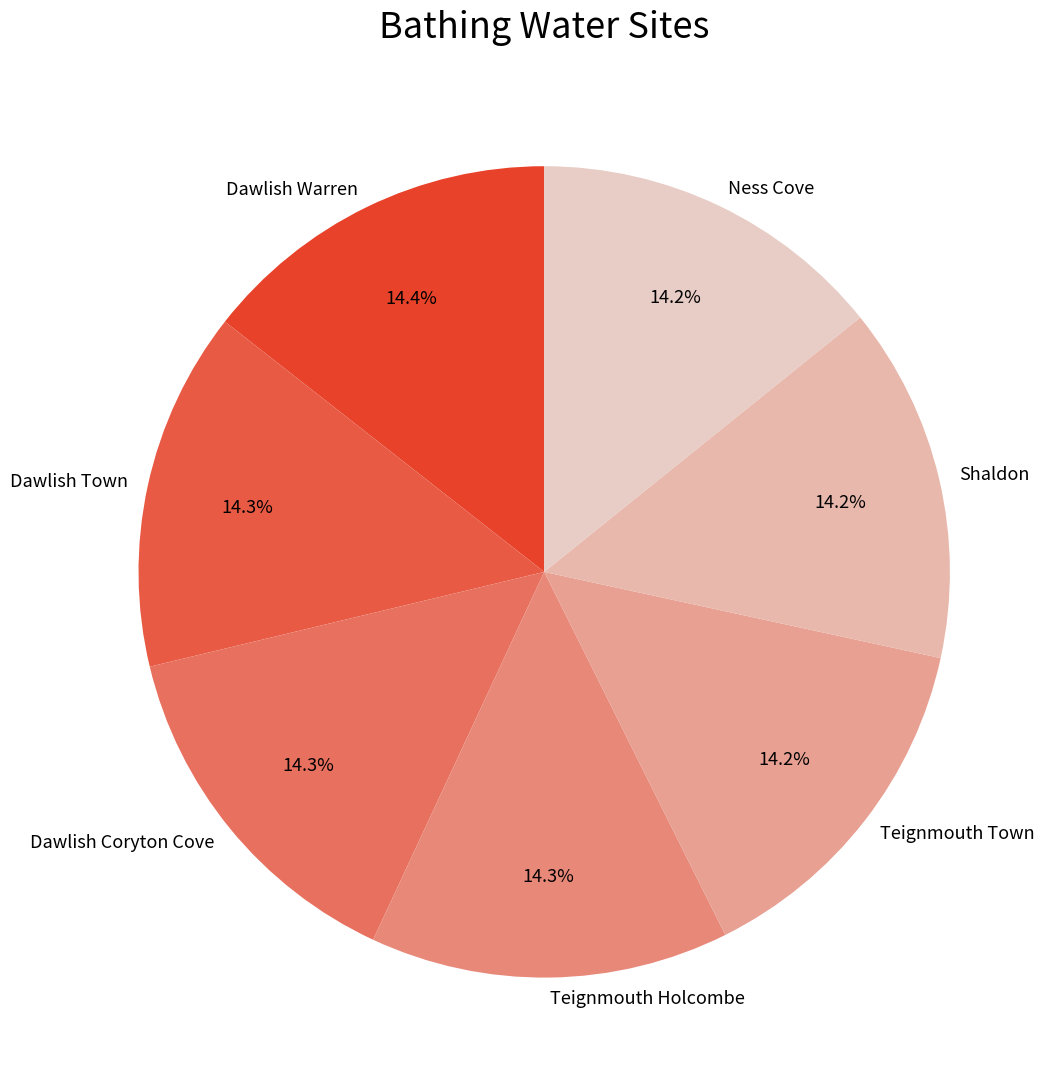

To the nearest percent, what percentage of the pie is Teignmouth Town?

14%